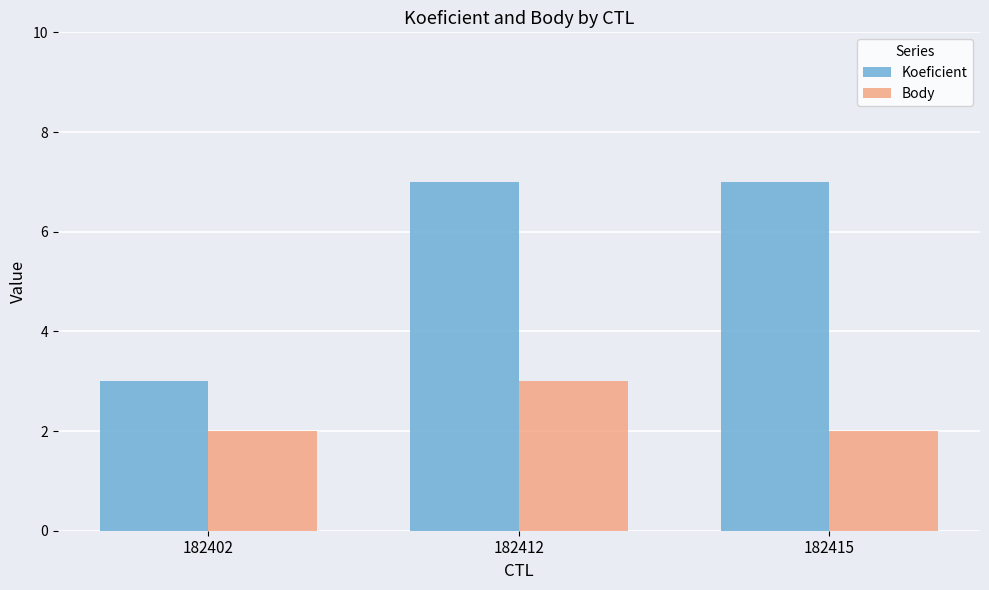

At 182415, list the series in order from largest to smallest.

Koeficient, Body